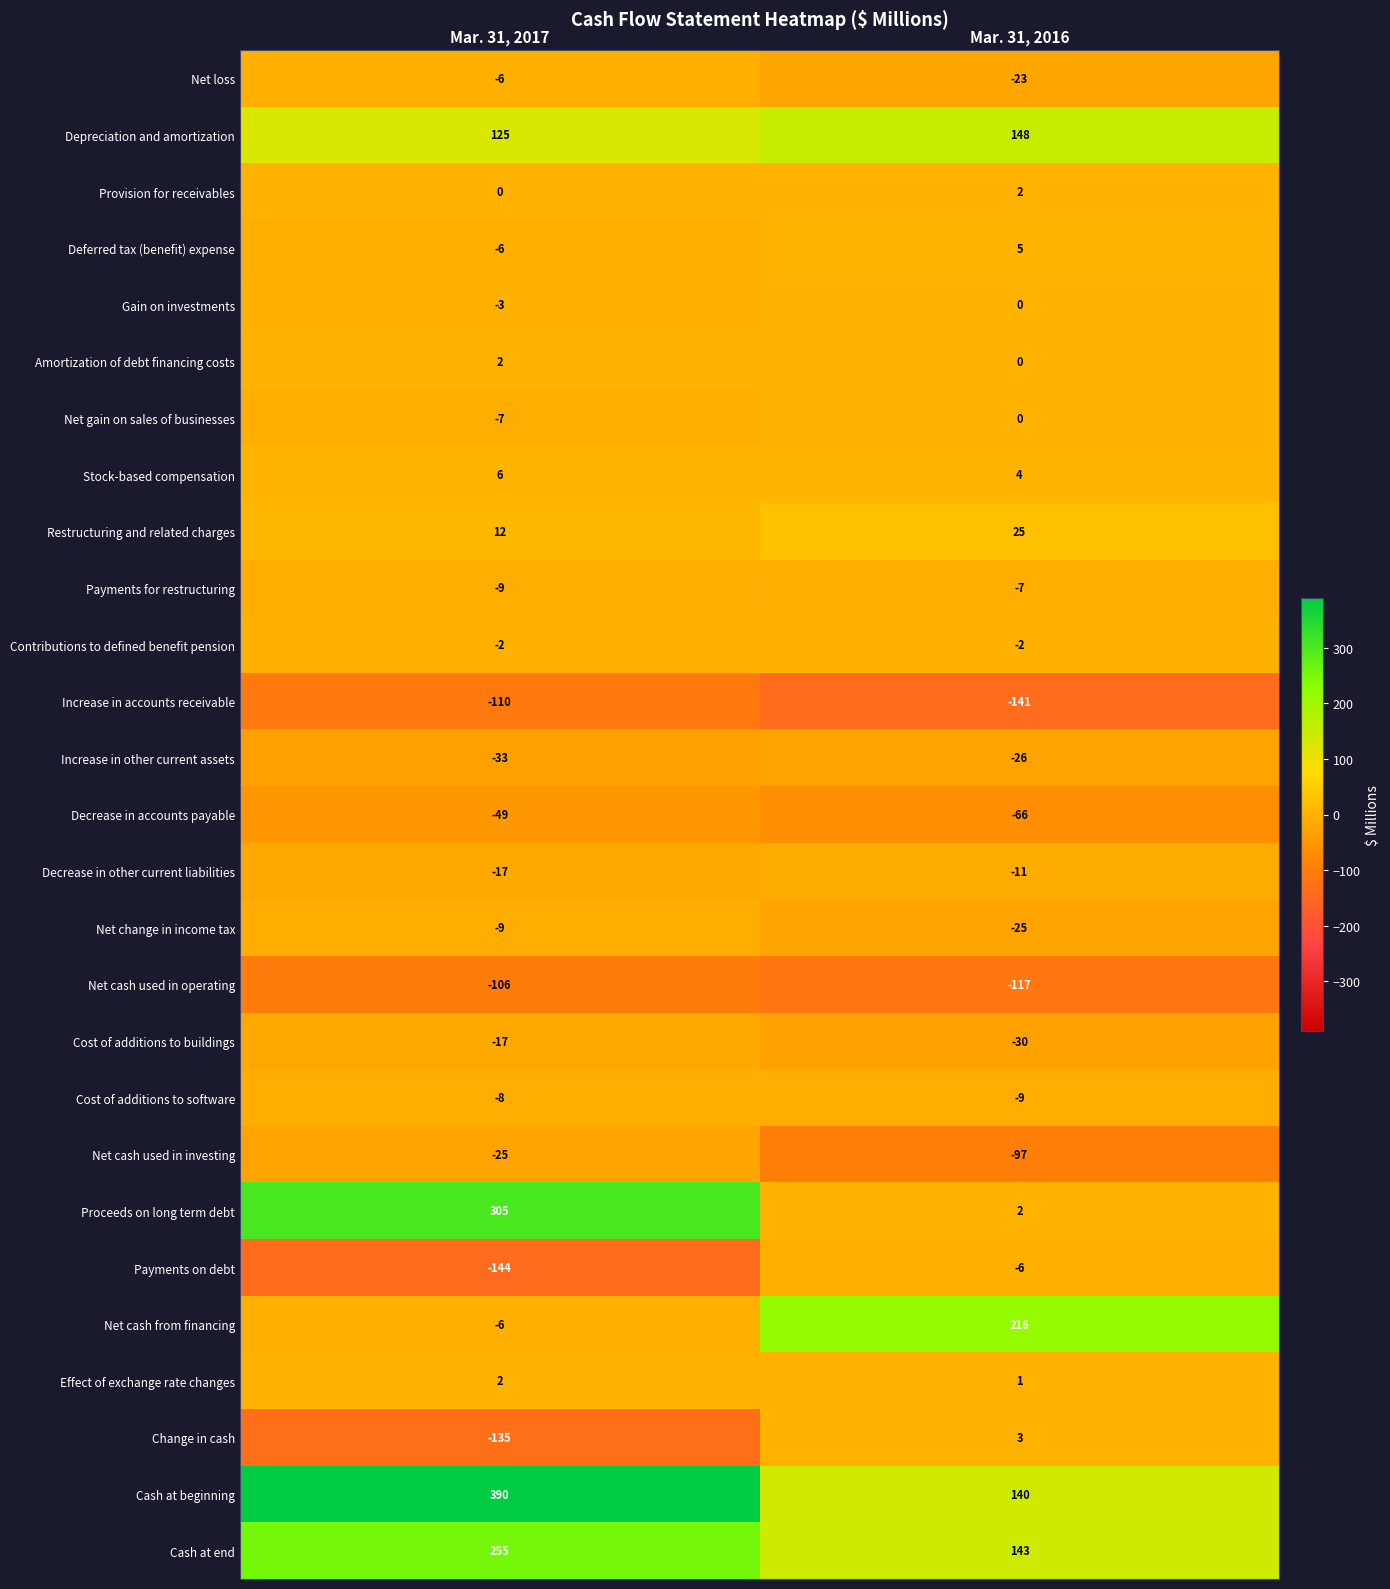

Which series has the largest range (max minus min)?

Proceeds on long term debt